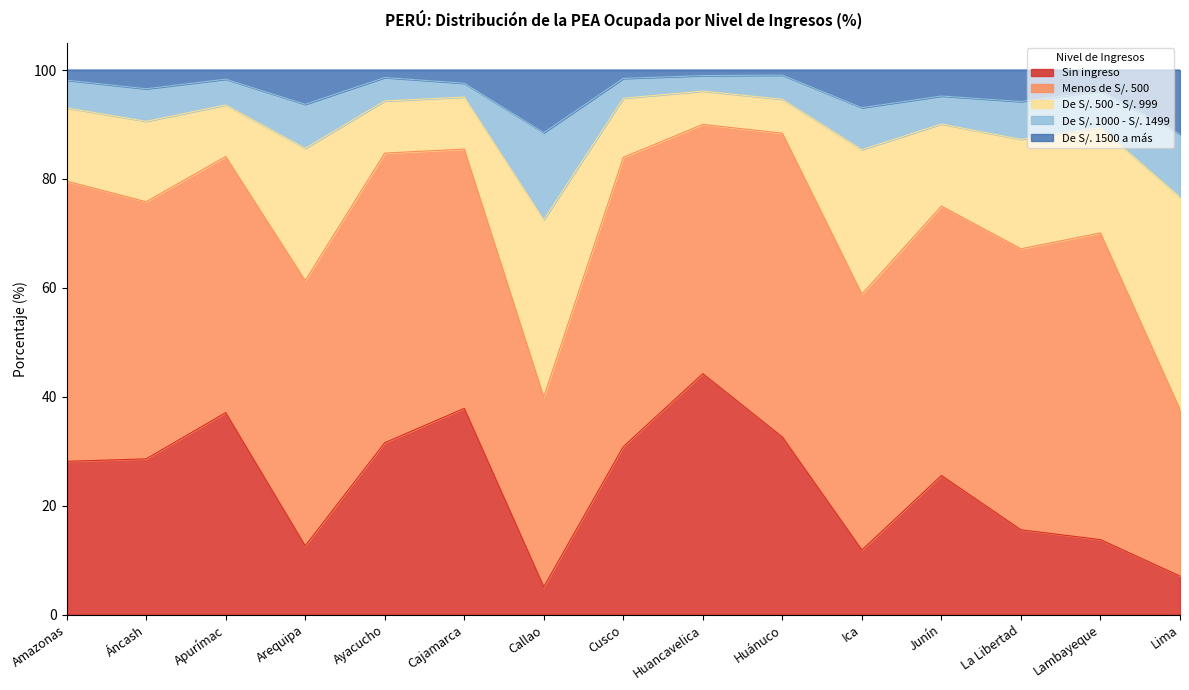

What is the total value across all series at Lambayeque?

100.0